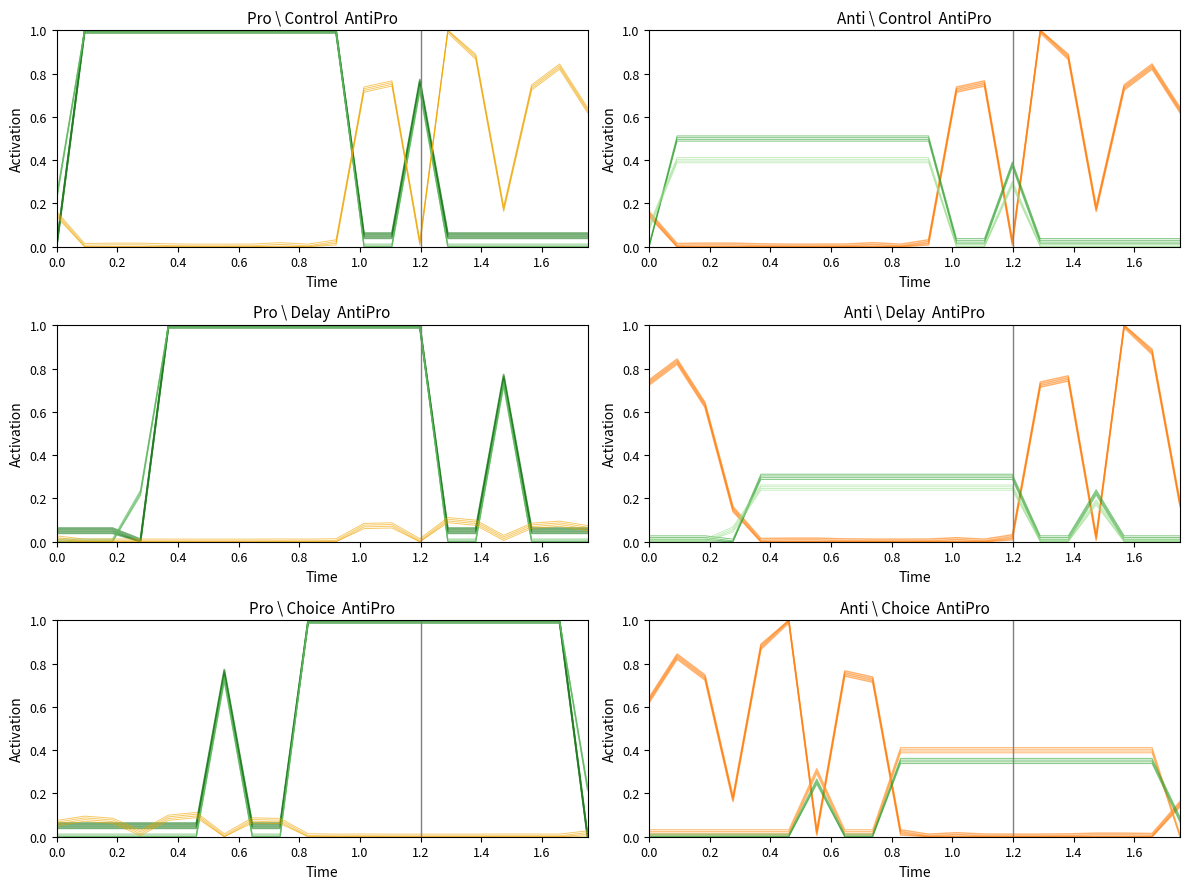

How many categories are shown in the chart?

20